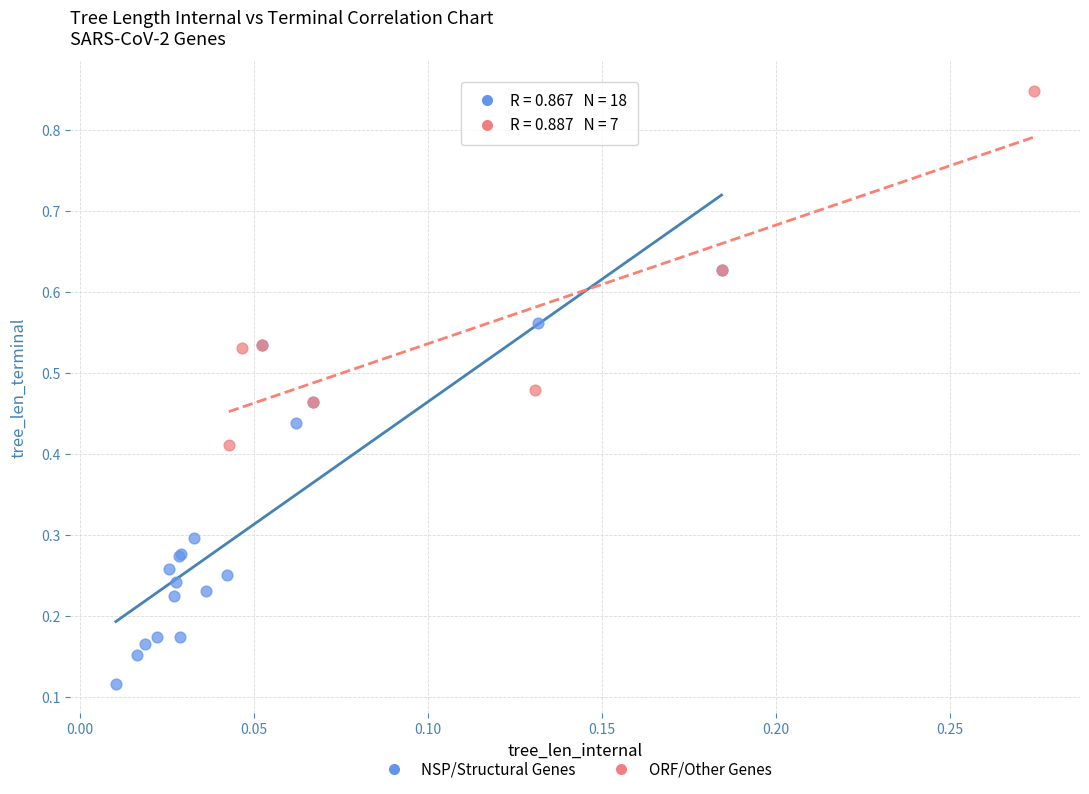

Which series has the largest Y range (max minus min)?

NSP/Structural Genes